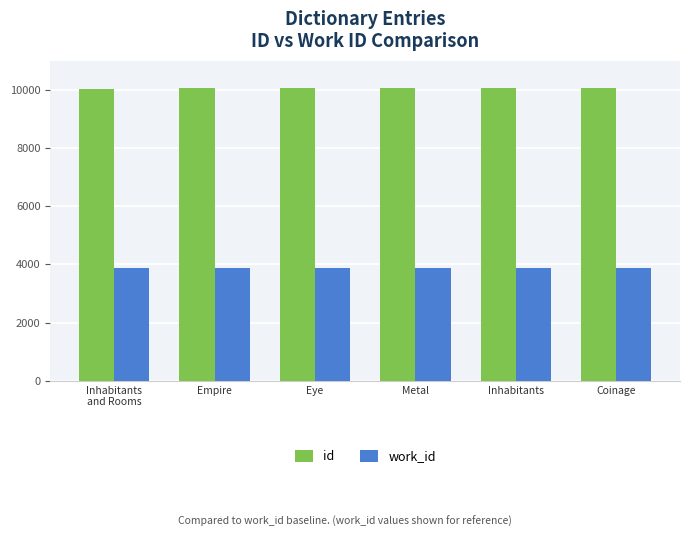

True or false: id has a value of 10059 at Metal.

True